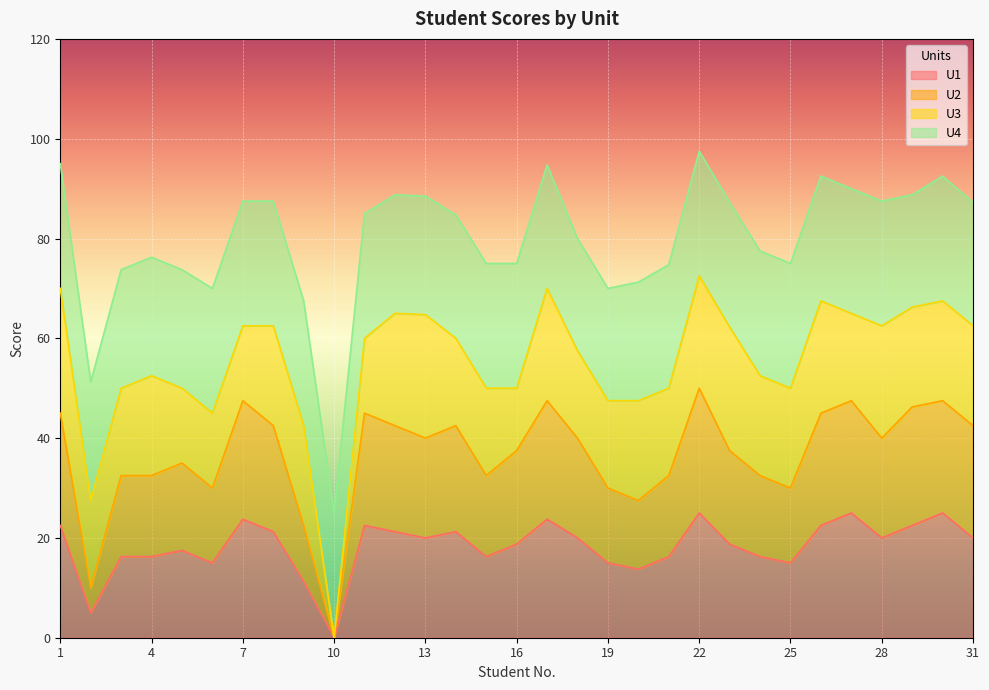

What are all the series names shown in the legend?

U1, U2, U3, U4